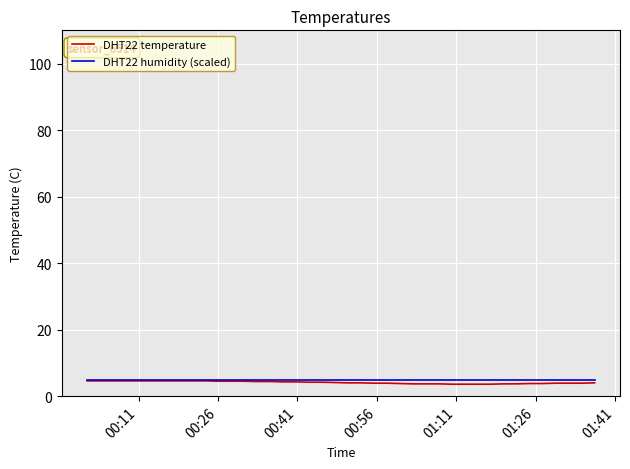

Which series has the widest spread of values?

DHT22 temperature